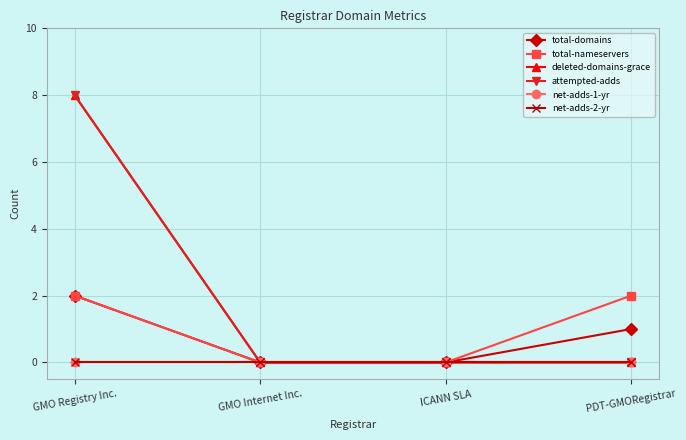

Does the chart display data point markers on the line(s)?

Yes